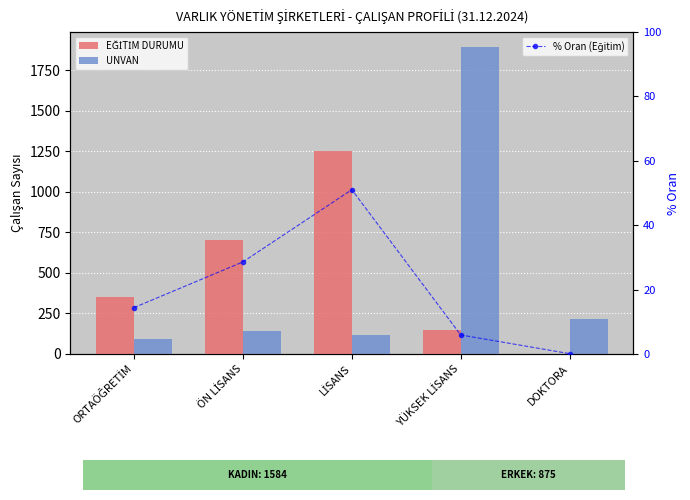

Is it true that UNVAN equals 46.8 at ÖN LİSANS?

False